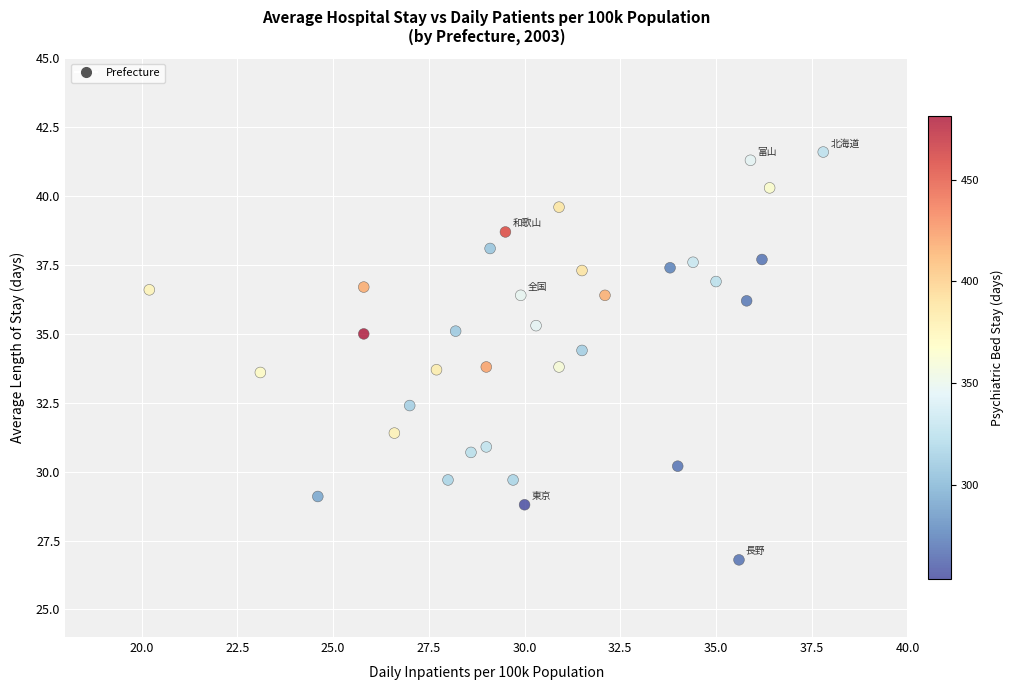

What is the range of Y values (max minus min)?

14.8